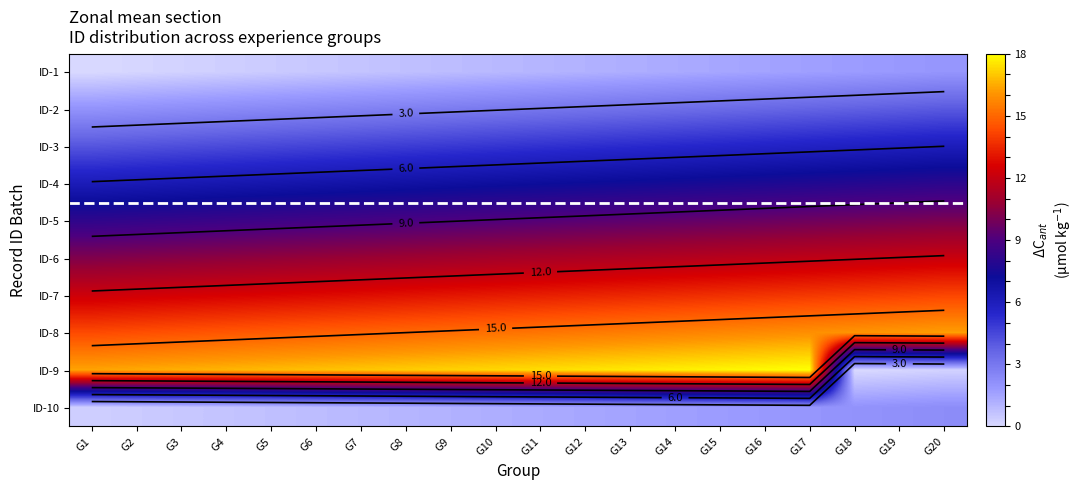

What is the difference between the second highest and minimum values in the ID-3 series?

1.8